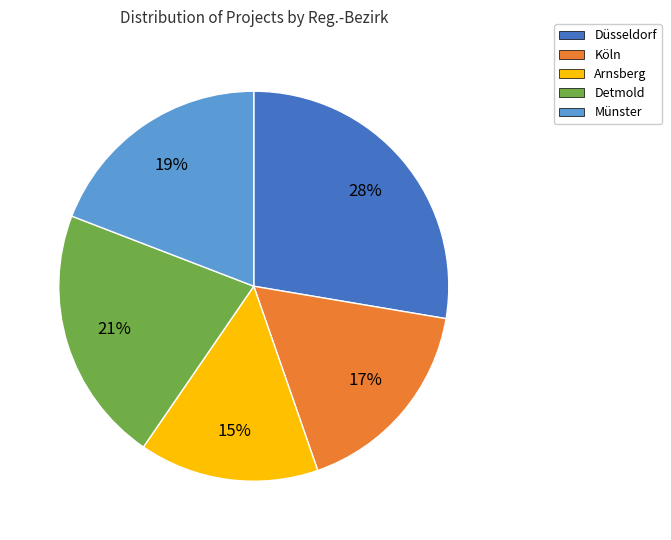

To the nearest percent, what is the average slice percentage?

20%